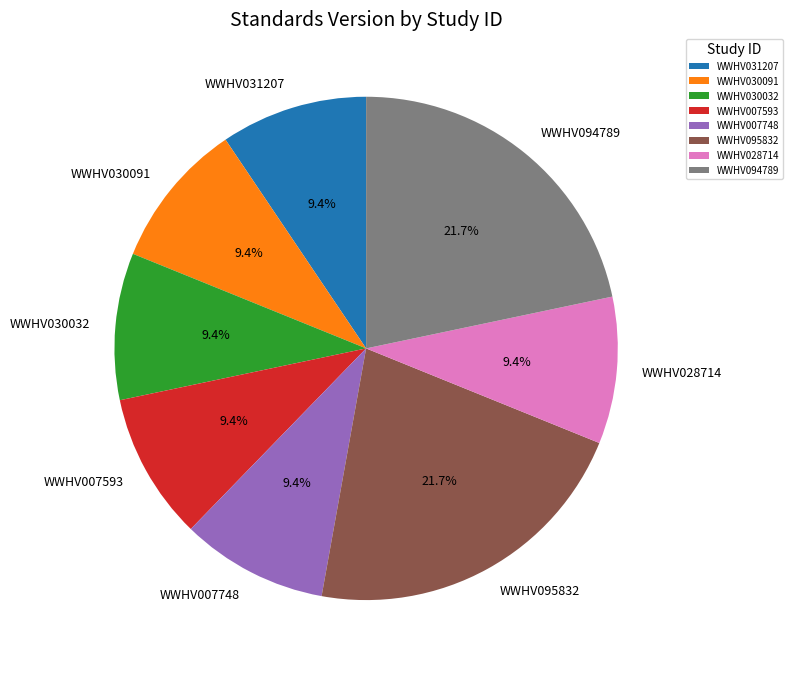

Which has a higher value, WWHV028714 or WWHV094789?

WWHV094789